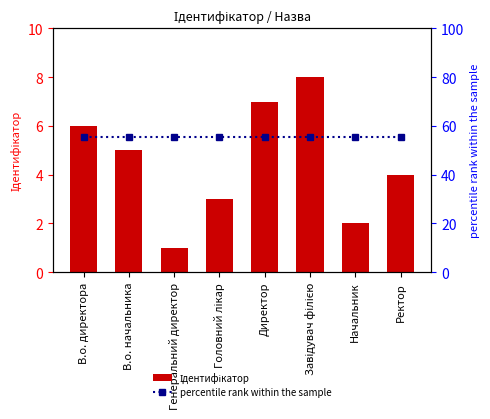

At which category is the sum across all series the highest?

Завідувач філією